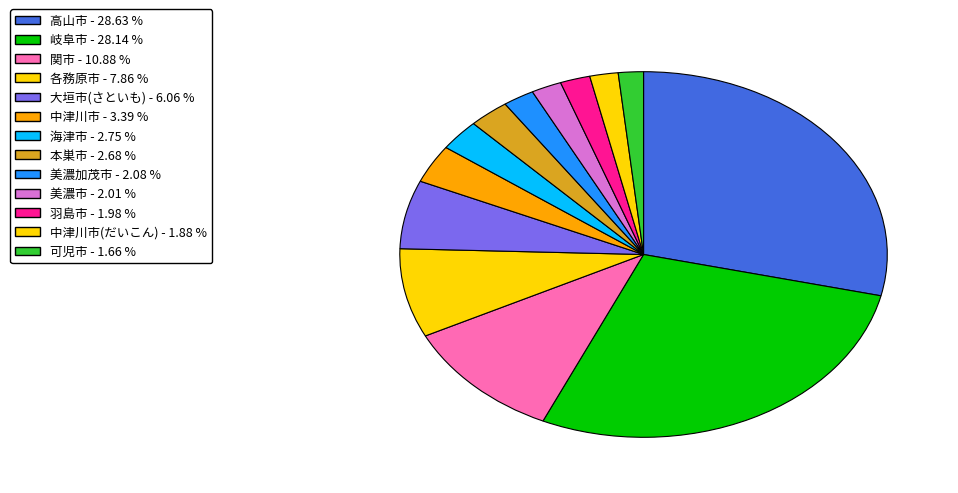

Count the number of slices in the pie.

13